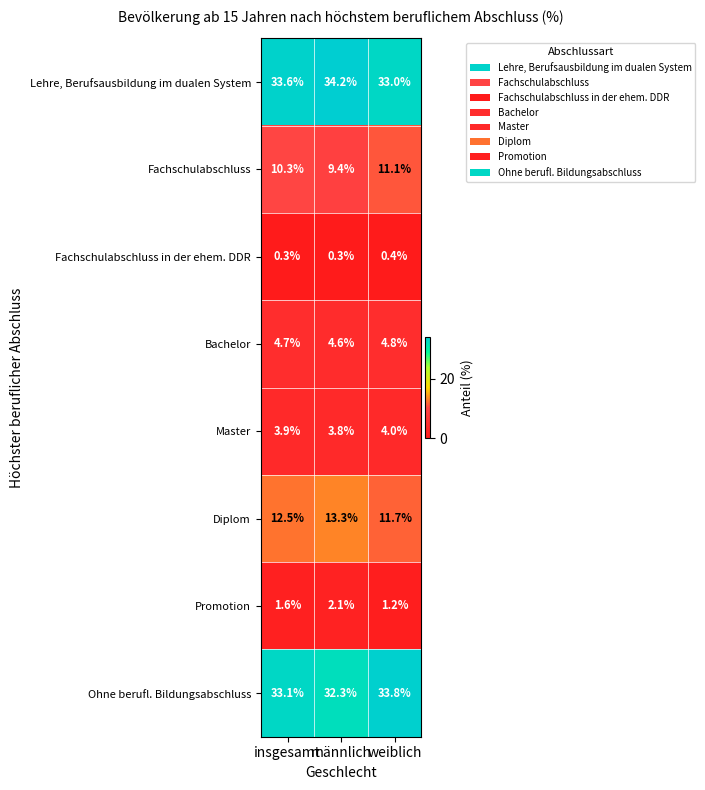

What is the greatest value displayed?

34.2